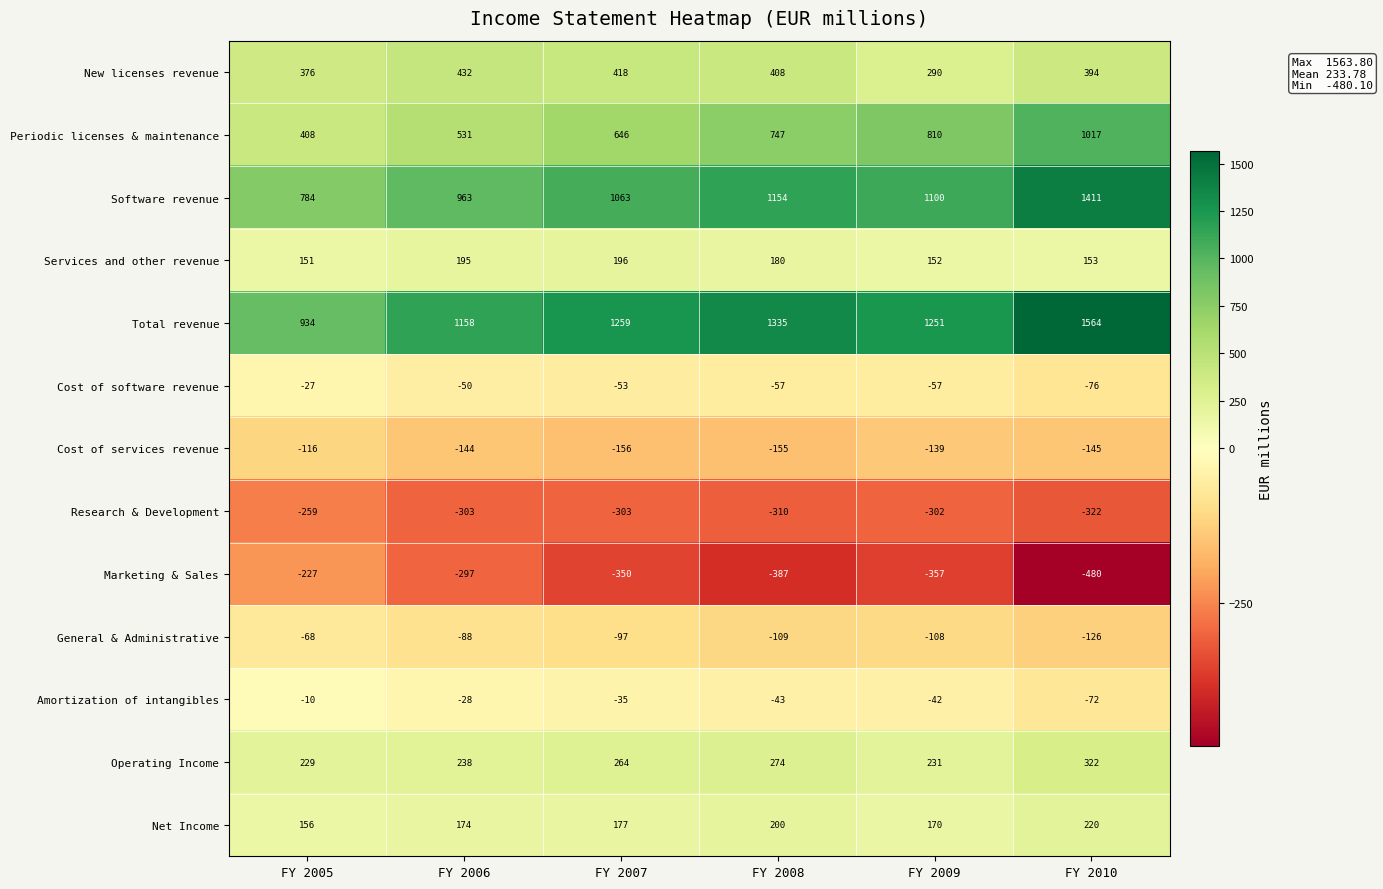

What is the sum of all Periodic licenses & maintenance values?

4159